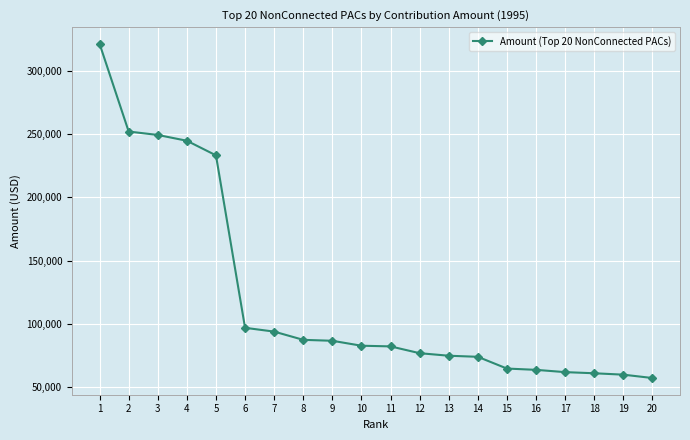

How many lines are shown in the chart?

1